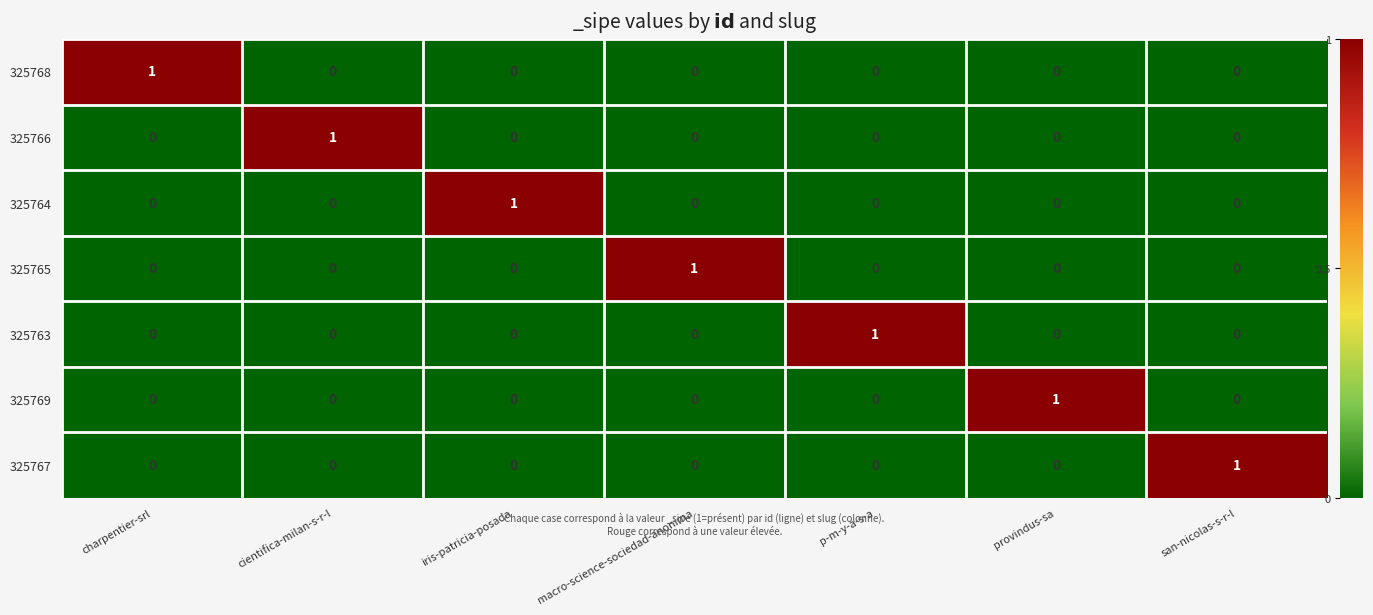

Is it true that 325763 equals 0 at p-m-y-a-s-a?

False